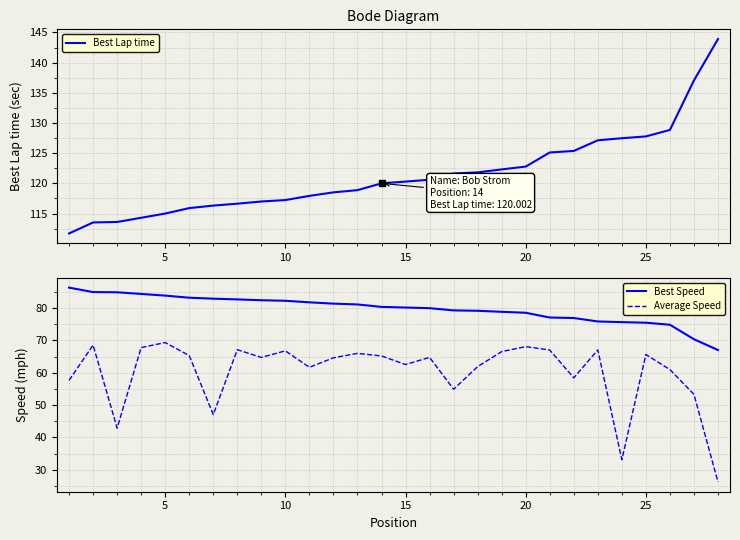

What is the lowest value of the Best Lap time series?

111.7